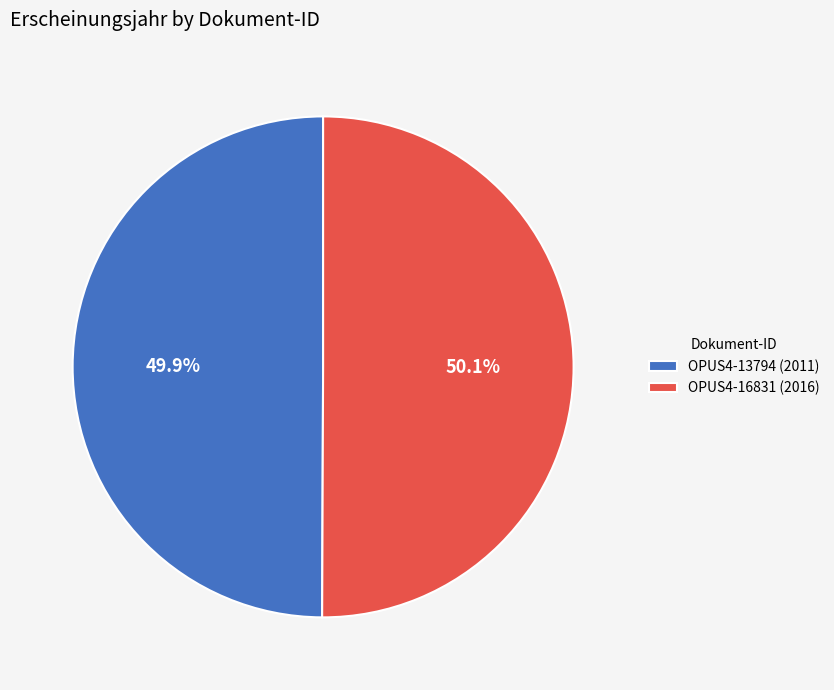

How many segments does this pie chart have?

2